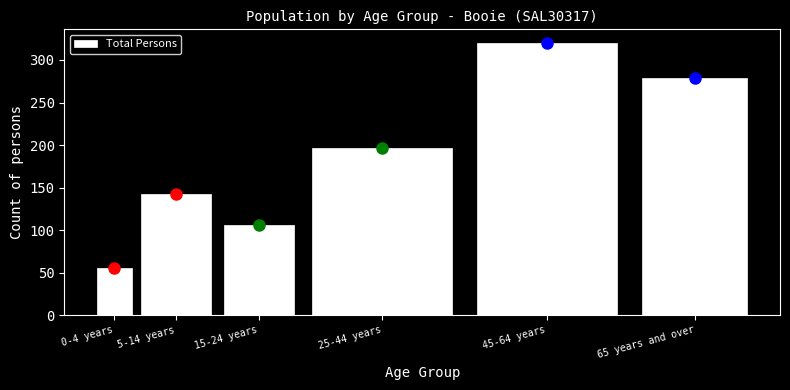

Reading right to left, extract all data points from this chart.

279	320	196	106	143	55